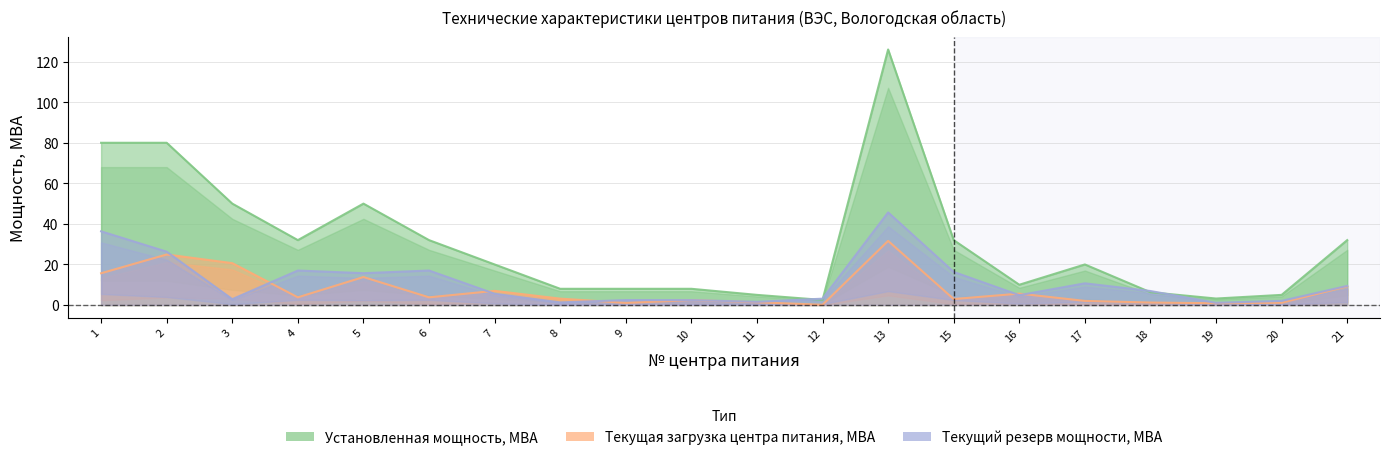

Which category has the lowest value across all series?

12